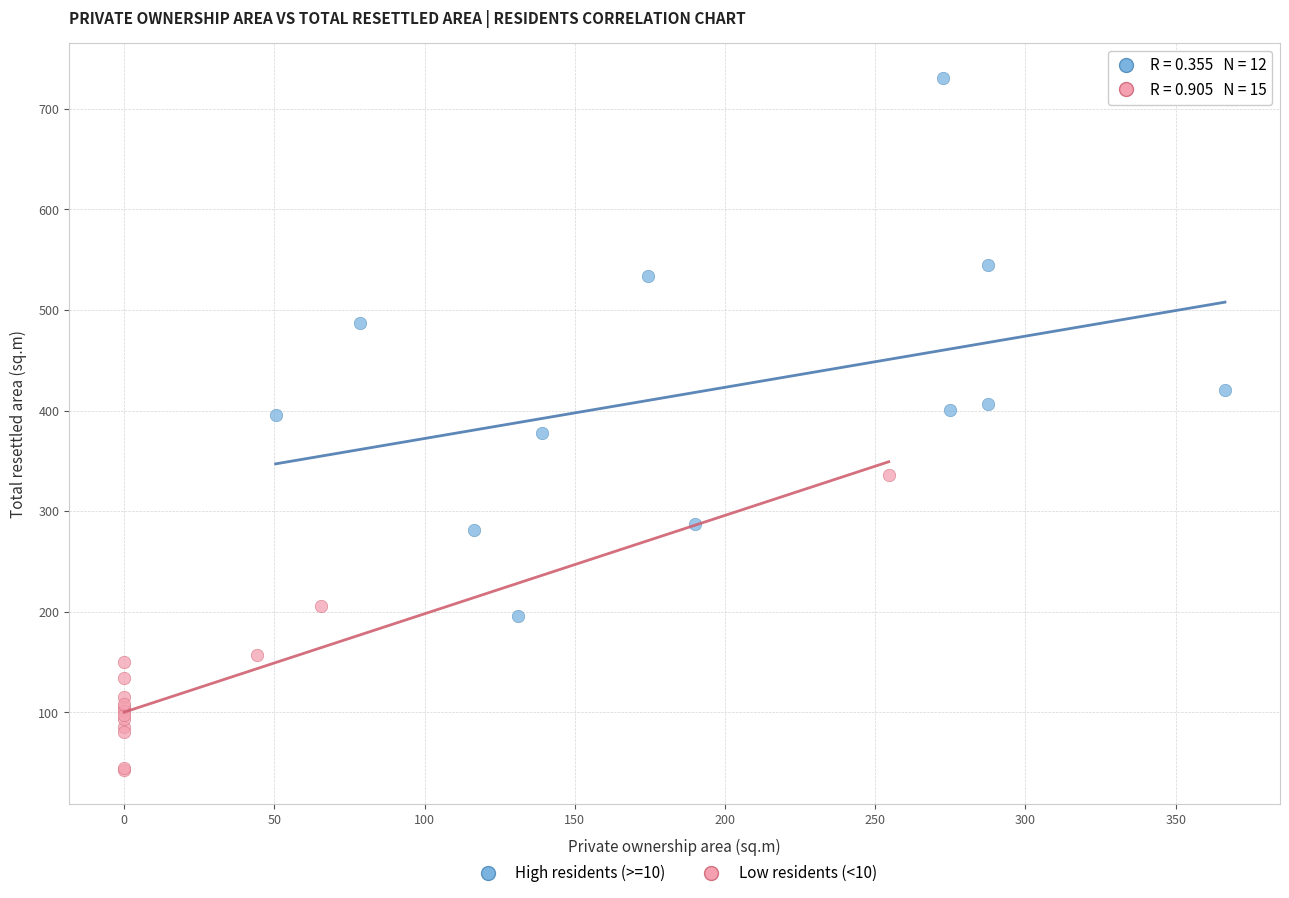

Which series reaches the minimum Y coordinate?

Low residents (<10)